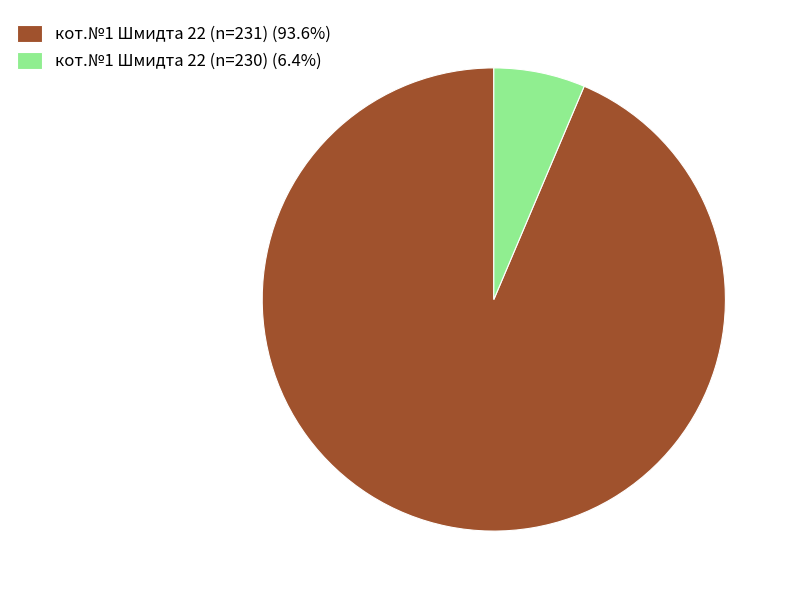

Which slice is the smallest?

кот.№1 Шмидта 22 (n=230)